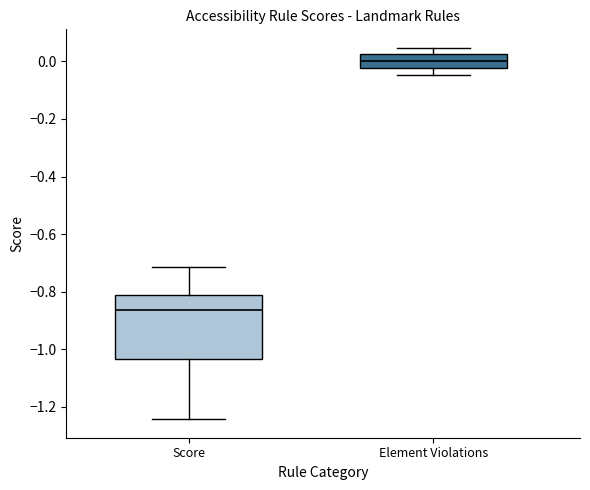

Which box's median line is the lowest?

Score